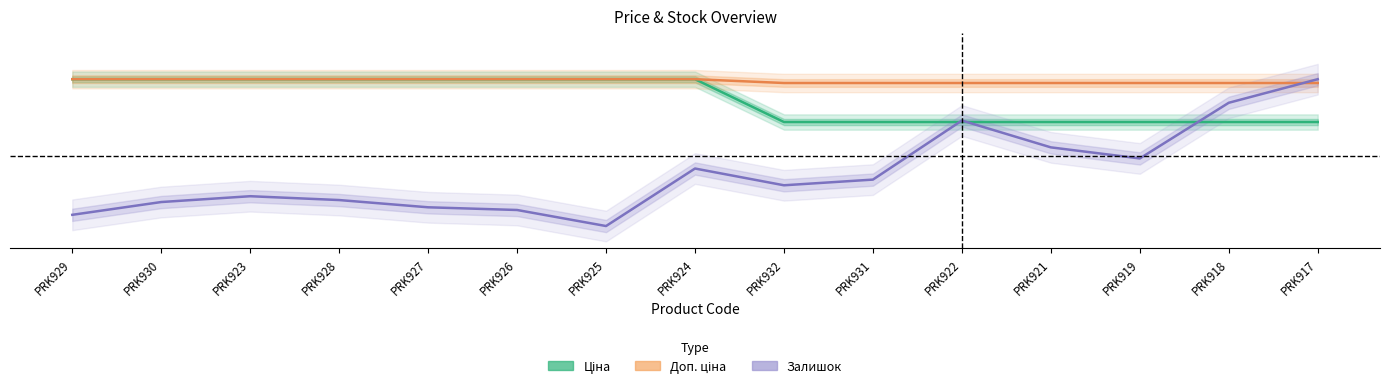

The value of Доп. ціна (normalized) at PRK930 is 1.0. True or false?

True